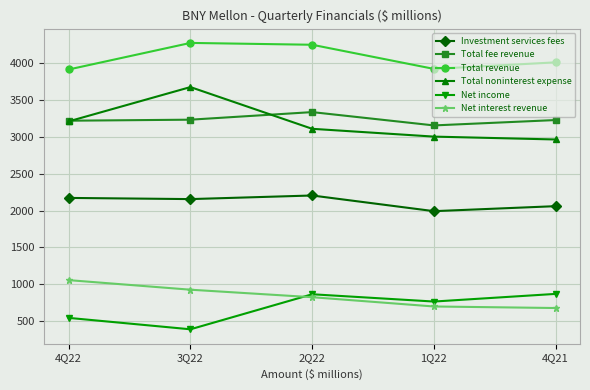

How many lines are shown in the chart?

6